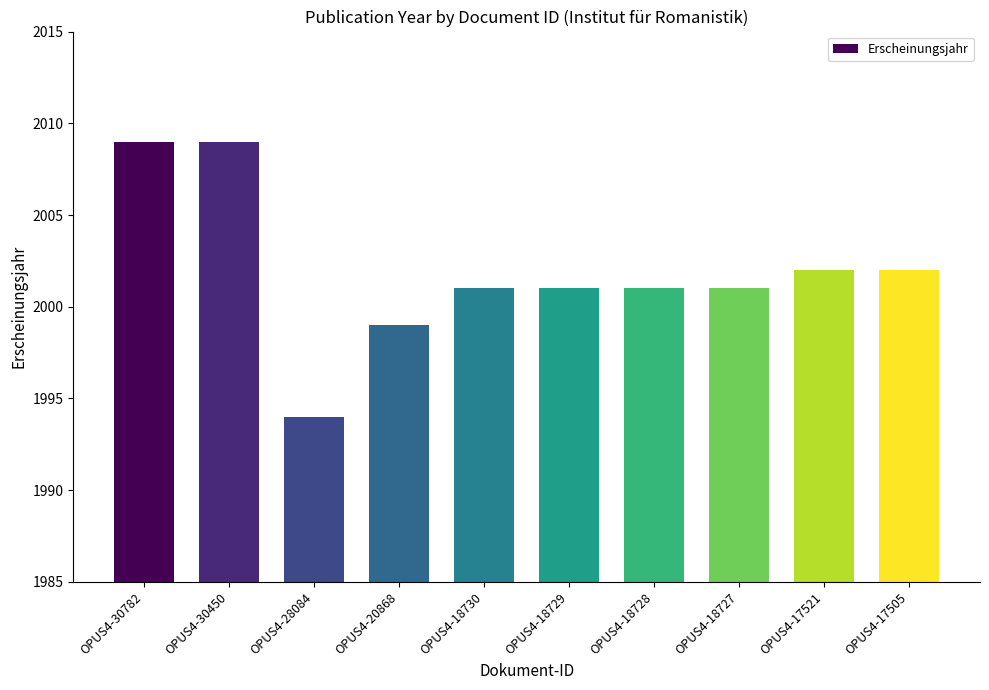

What is the change in value from OPUS4-28084 to OPUS4-20868?

+5